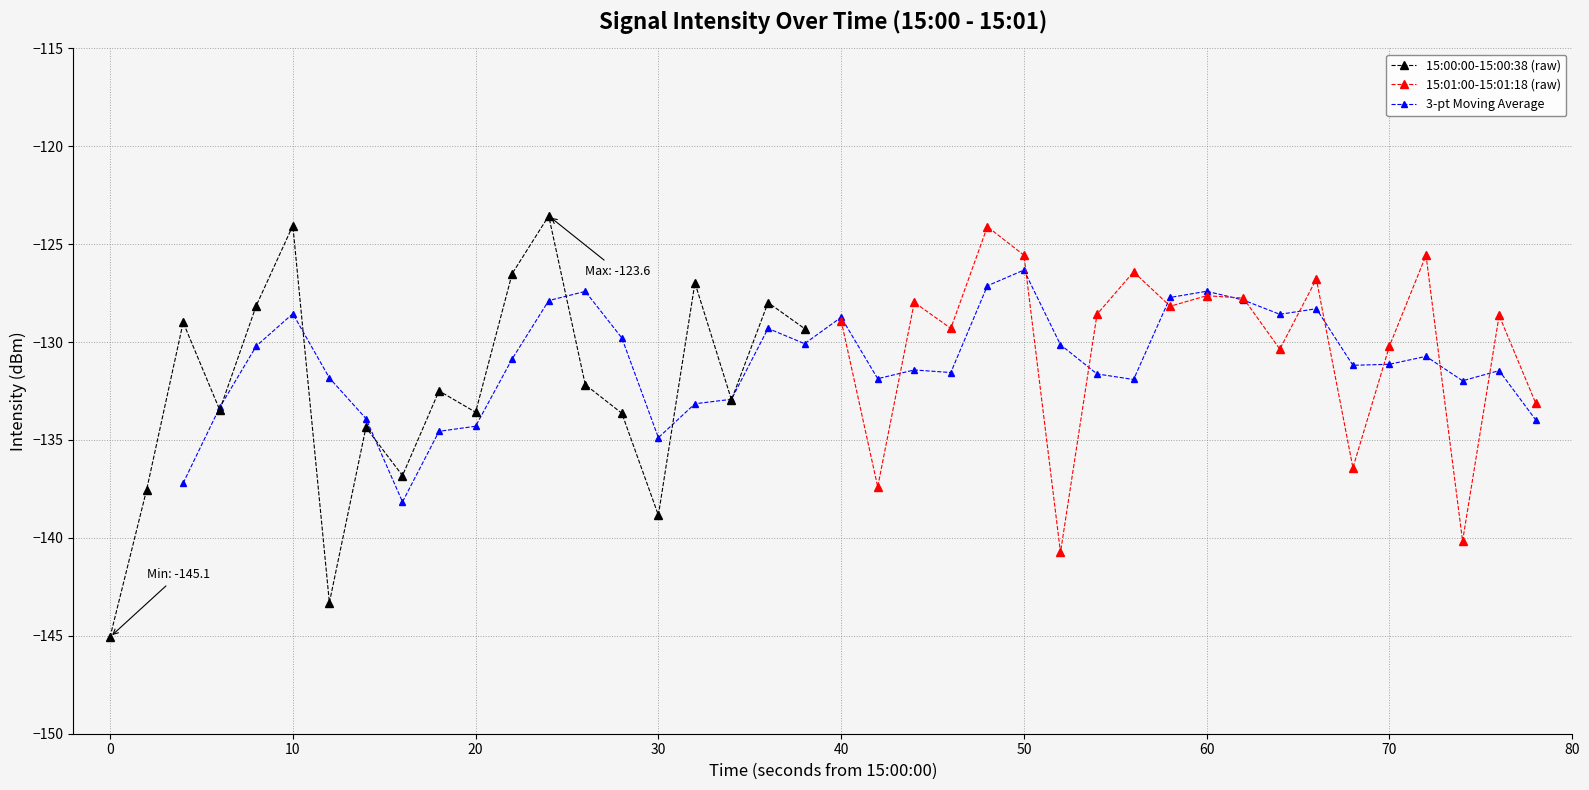

True or false: there are more than 1 points higher than both neighbors.

True